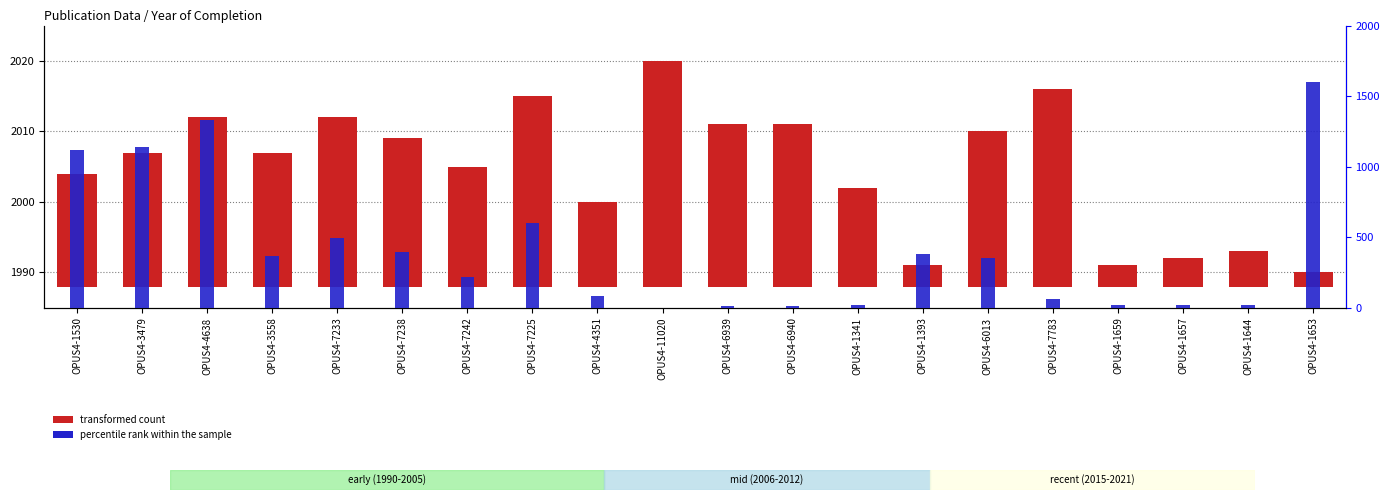

Rank the categories by percentile rank within the sample value from lowest to highest.

OPUS4-11020, OPUS4-6939, OPUS4-6940, OPUS4-1341, OPUS4-1659, OPUS4-1657, OPUS4-1644, OPUS4-7783, OPUS4-4351, OPUS4-7242, OPUS4-6013, OPUS4-3558, OPUS4-1393, OPUS4-7238, OPUS4-7233, OPUS4-7225, OPUS4-1530, OPUS4-3479, OPUS4-4638, OPUS4-1653